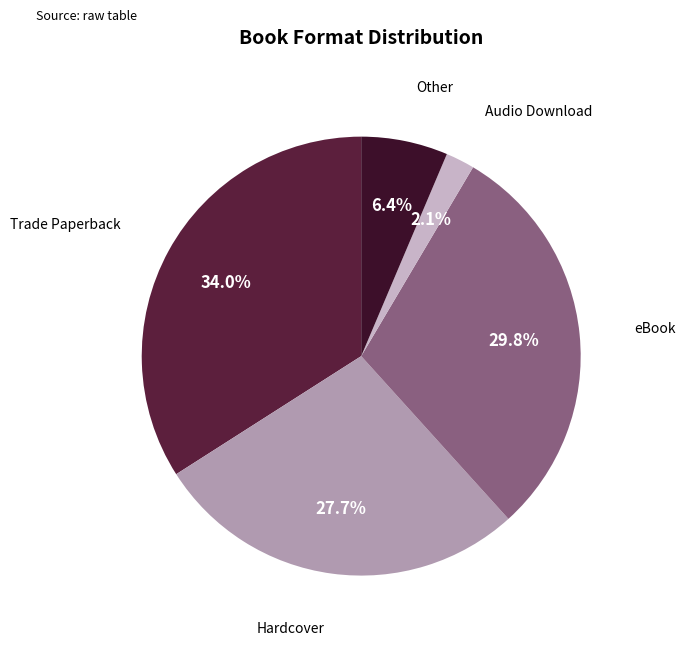

How many segments does this pie chart have?

5